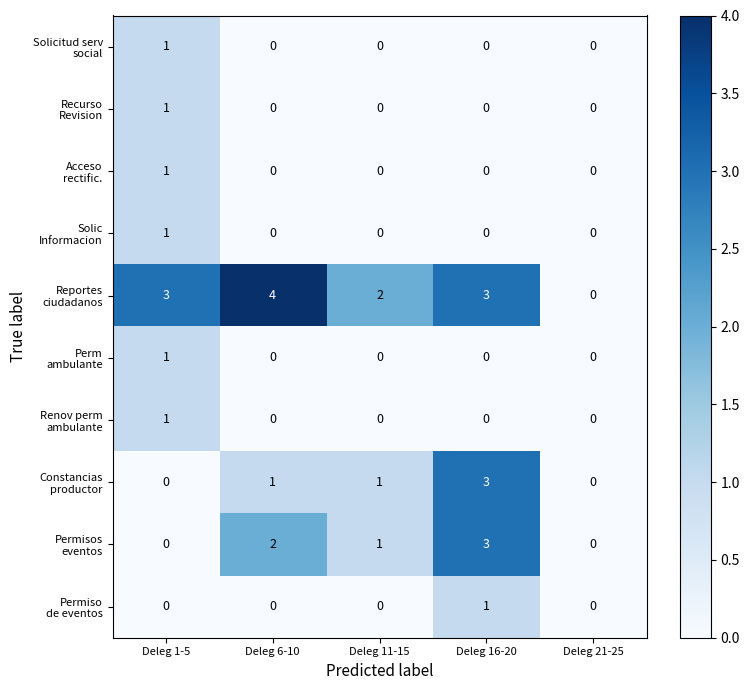

What is the difference between the highest and lowest values at Deleg 6-10?

4